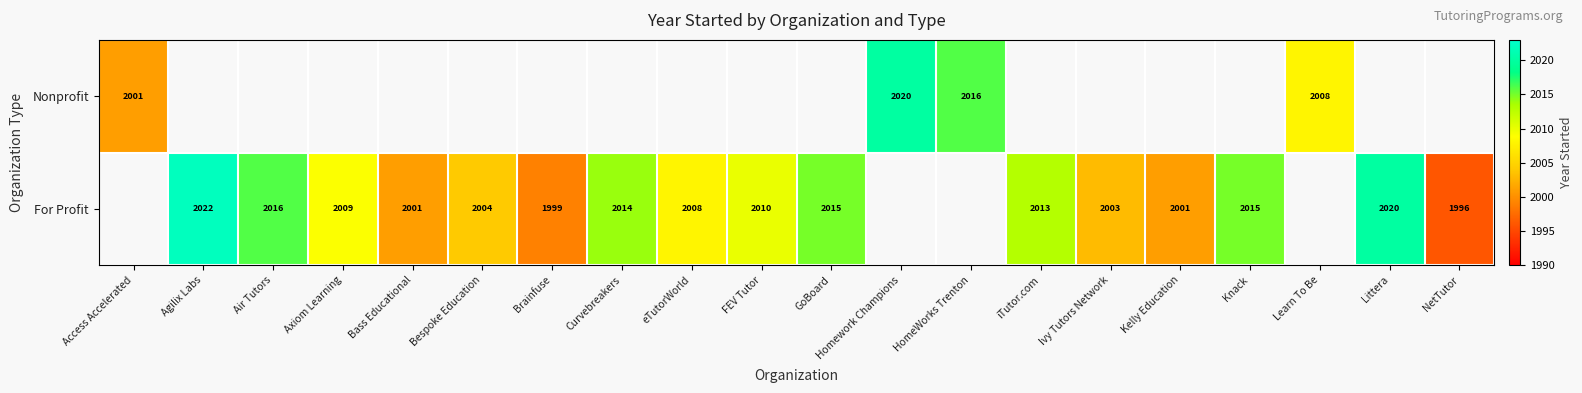

True or false: For Profit has a value of 2009 at Axiom Learning.

True